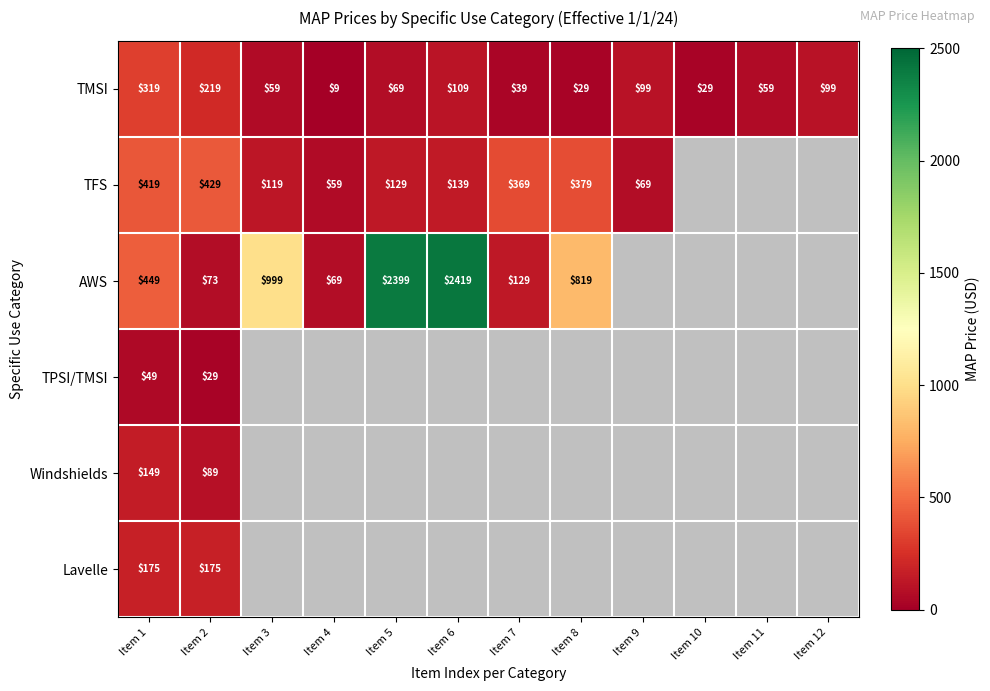

At which label does TMSI first exceed 69?

Item 1